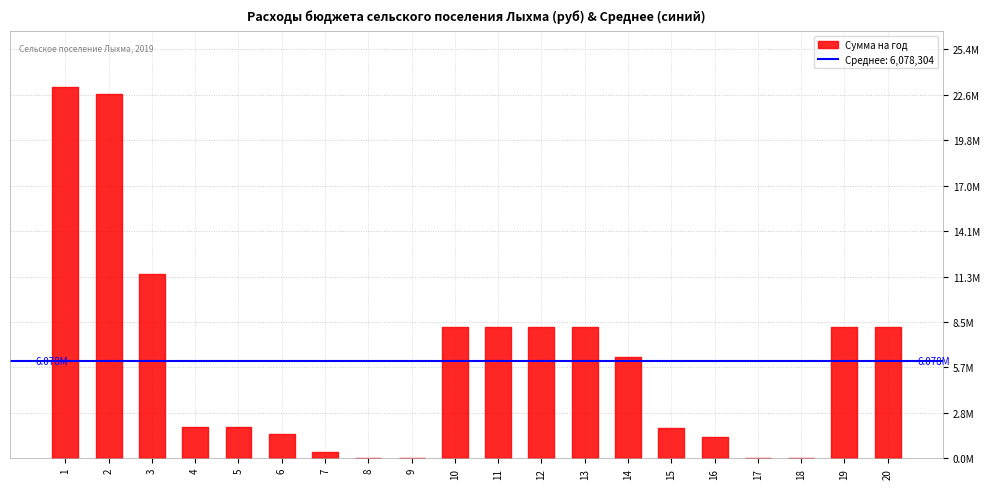

What is the value of the Сумма на год point at the 5th from the left?

1928500.0